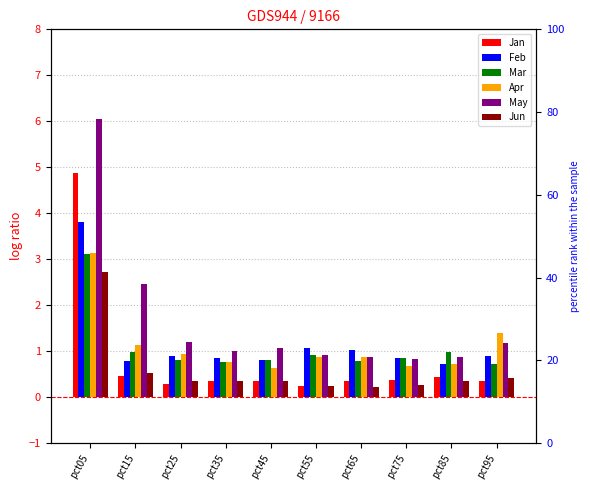

Which category has the highest value in the Jun series?

pct05